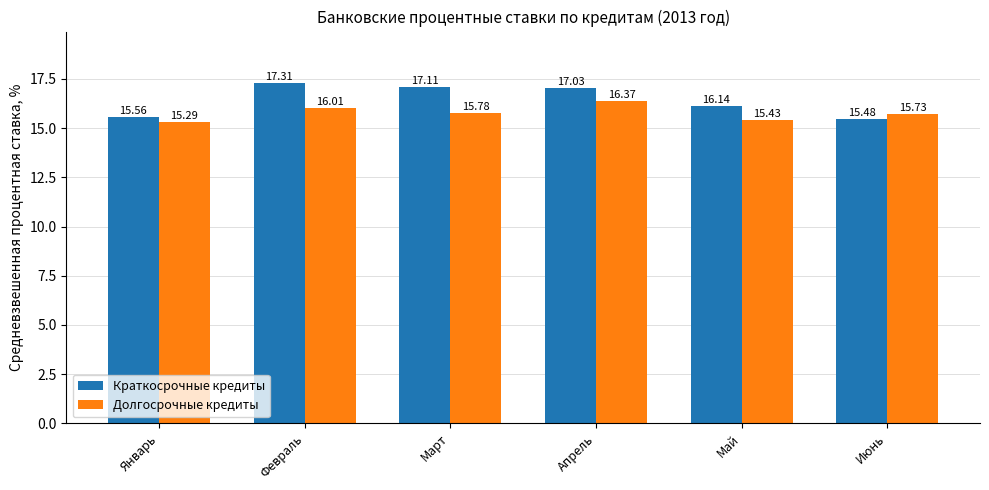

How many data points does each series have?

6